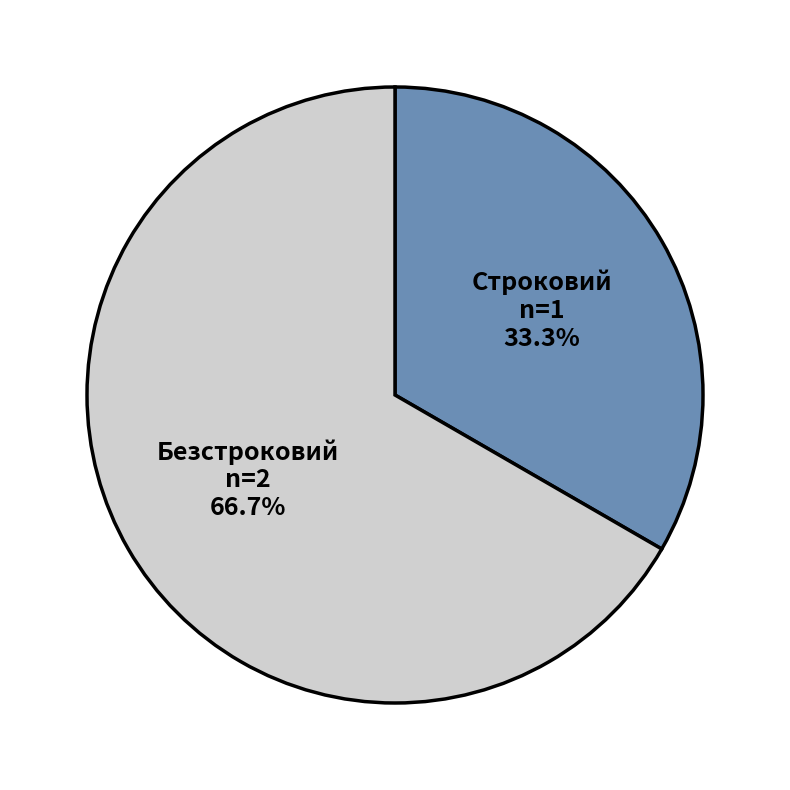

What percentage do Строковий and Безстроковий together represent?

100.0%